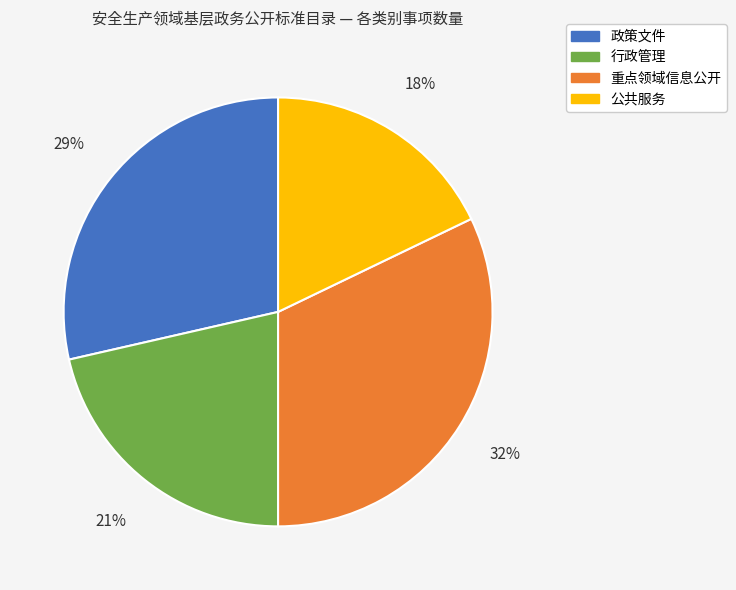

What is the largest slice in the pie chart?

重点领域信息公开